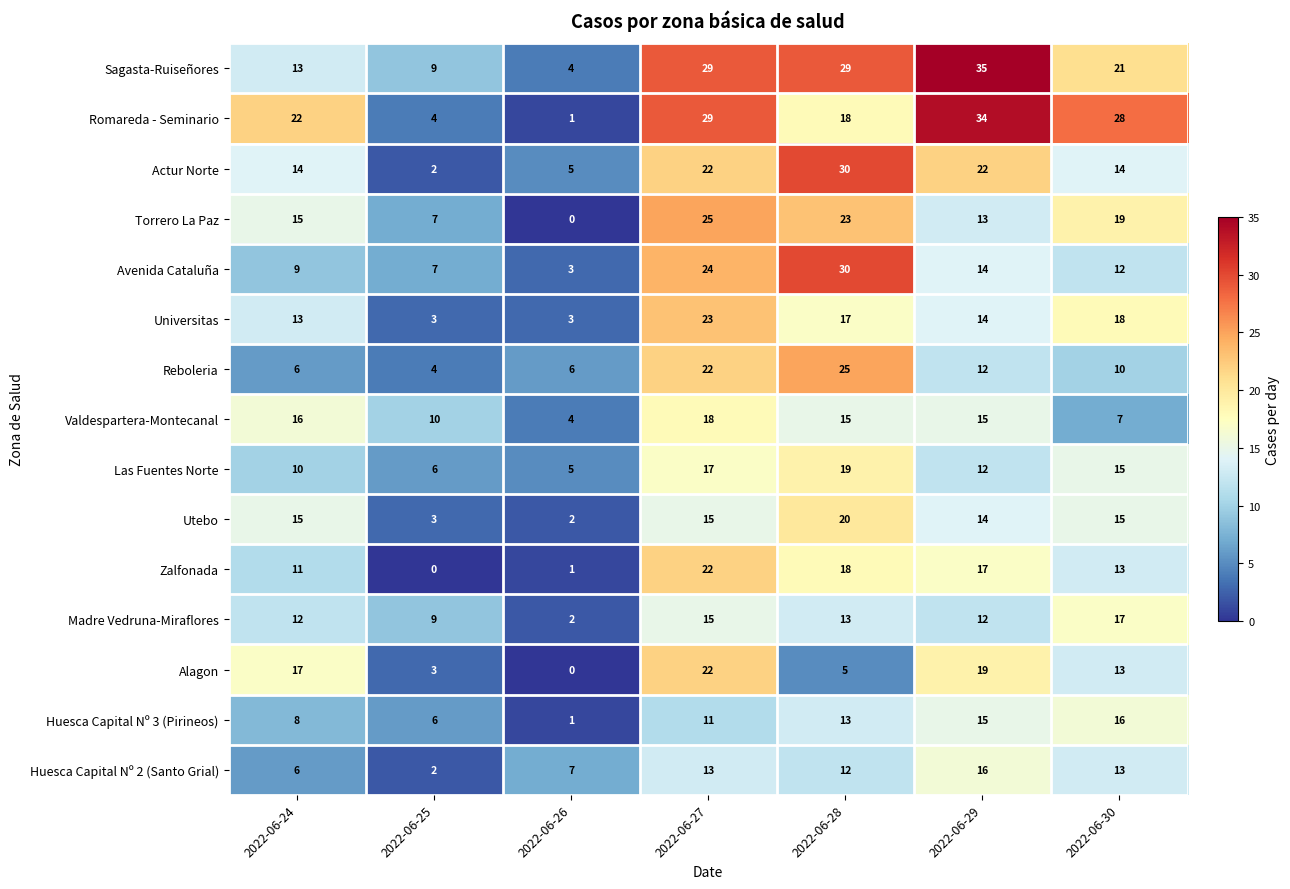

Is it true that Huesca Capital Nº 3 (Pirineos) equals 5 at 2022-06-28?

False